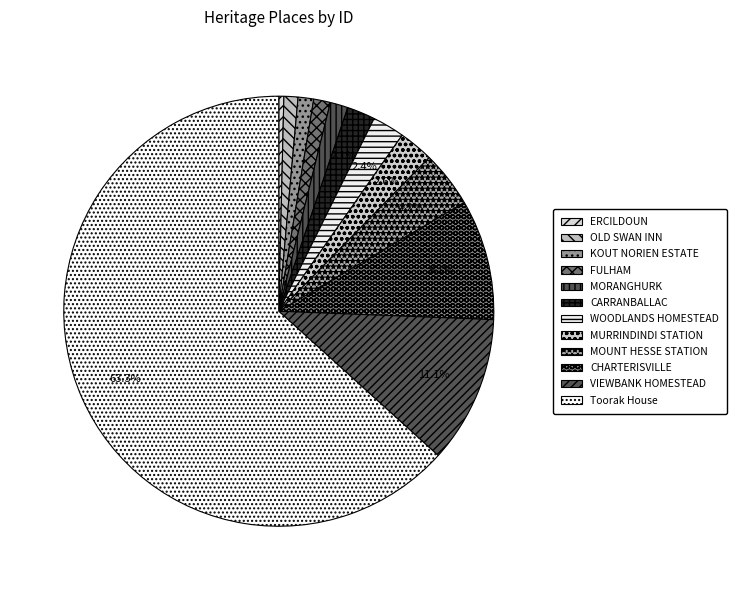

True or false: OLD SWAN INN accounts for 1% of the total.

True